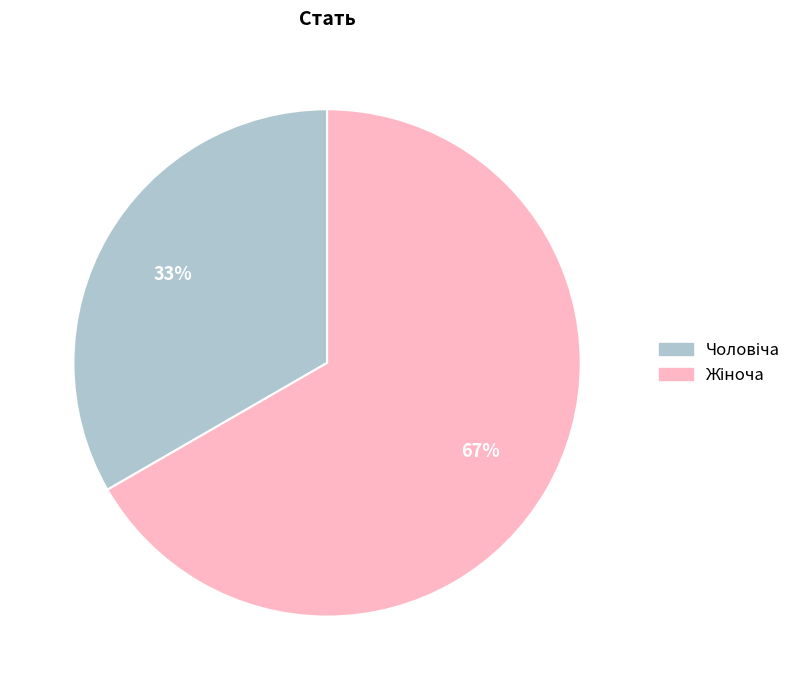

Is there any slice that represents more than half of the pie?

Yes